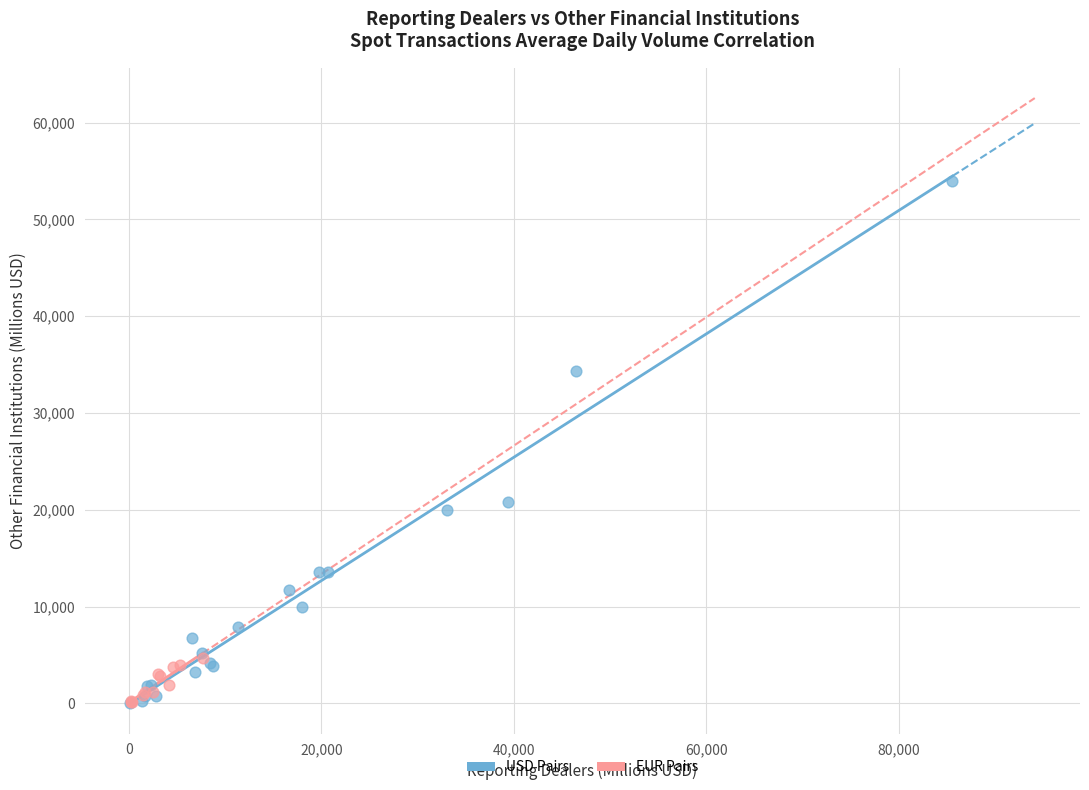

Which series has the widest spread of Y values?

USD Pairs